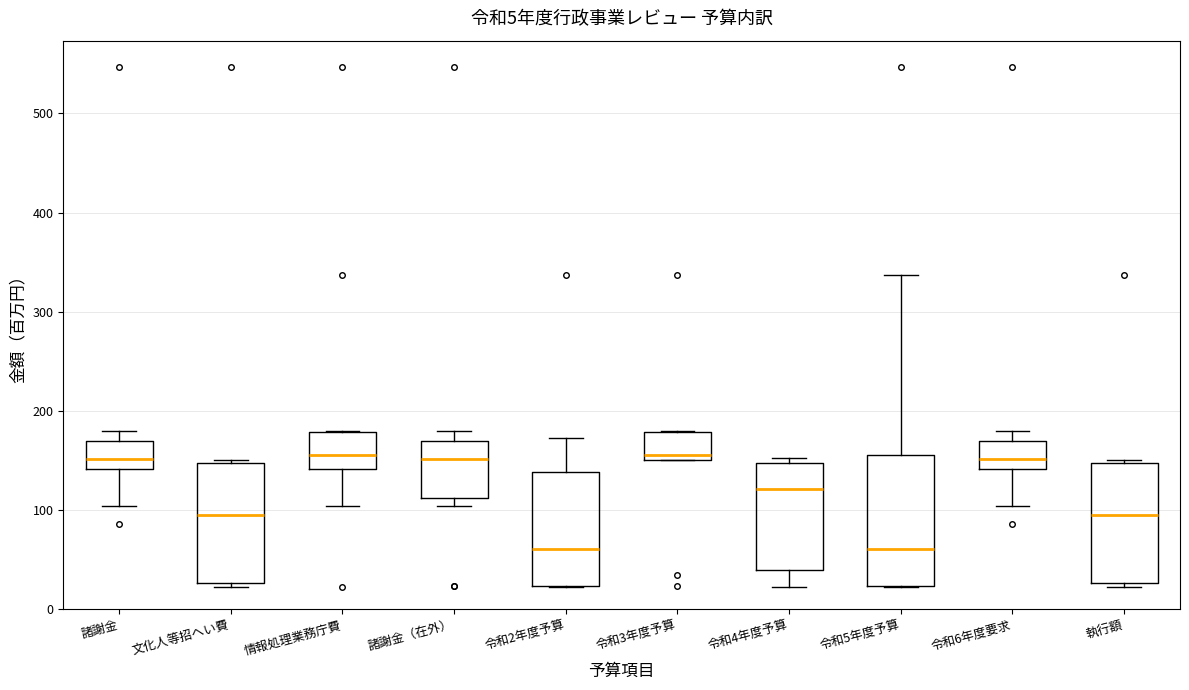

Comparing the boxes themselves (not the whiskers), which one is the tallest?

令和5年度予算